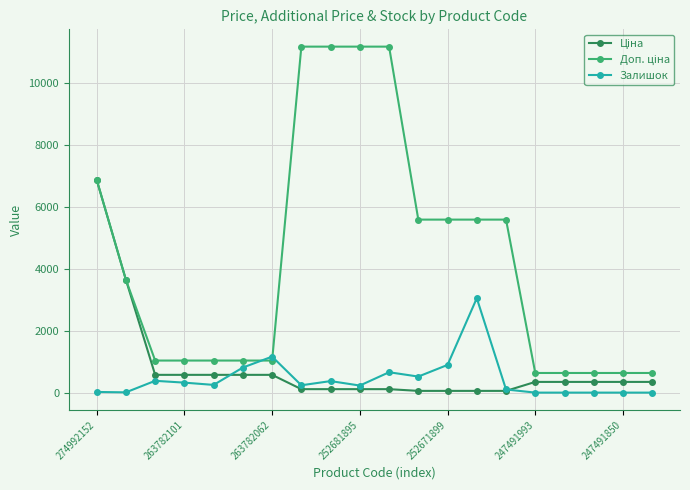

What is the maximum value shown in the chart?

11169.0